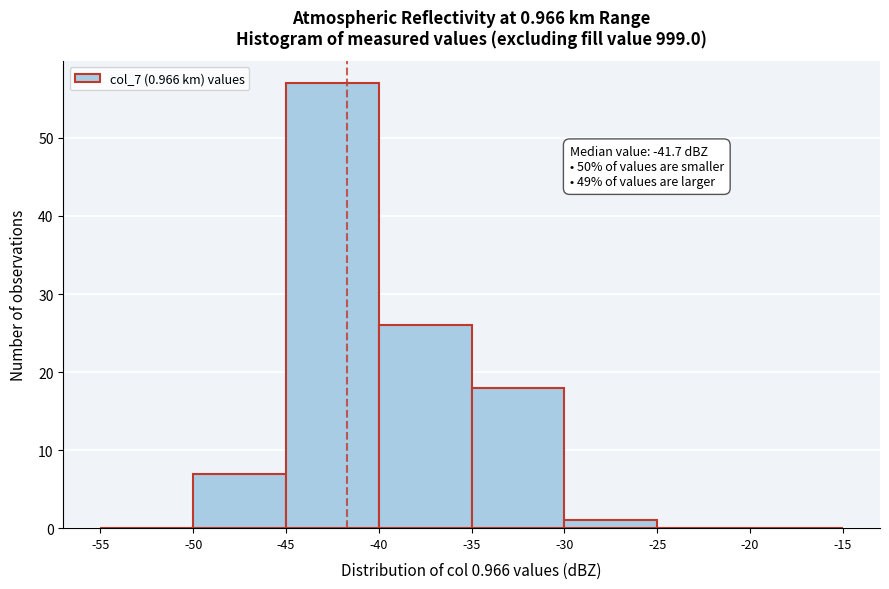

Over which range of the x-axis is the bar tallest?

-45 to -40